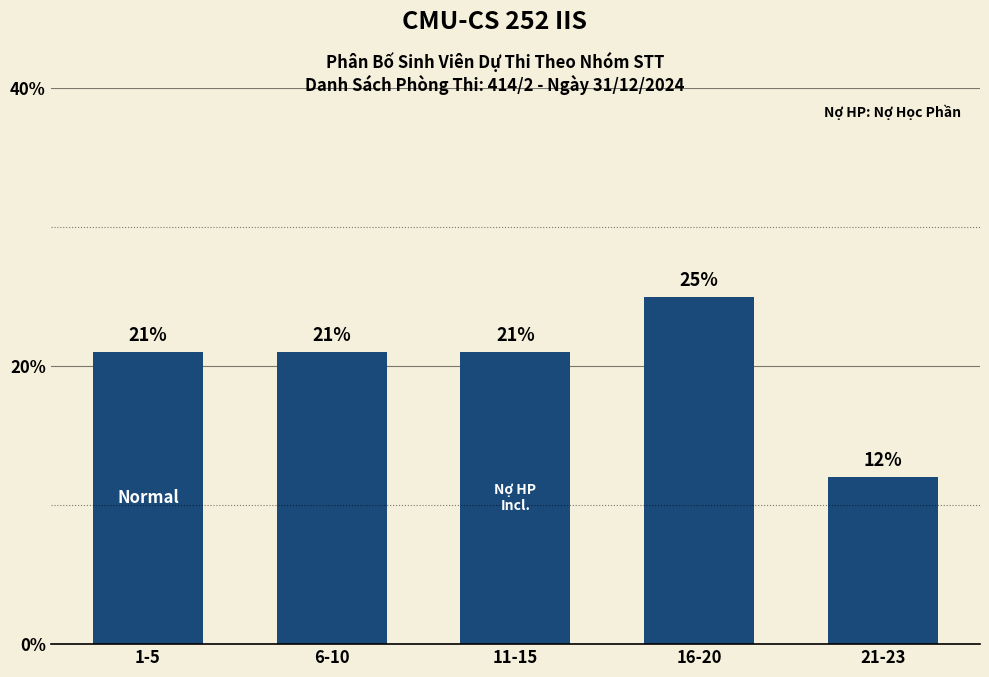

What is the difference between the maximum and second lowest values?

4